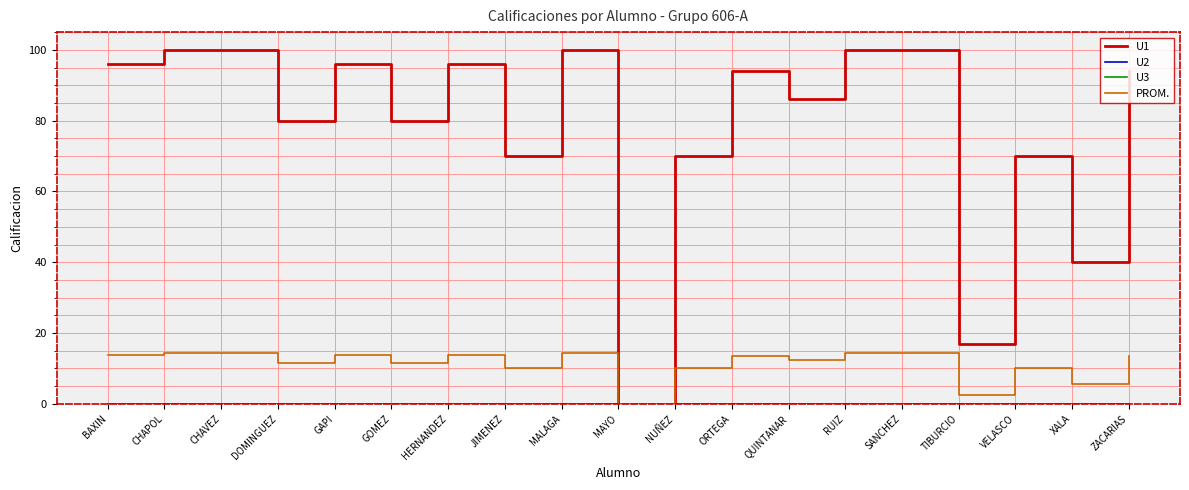

What are all the series names shown in the legend?

U1, U2, U3, PROM.